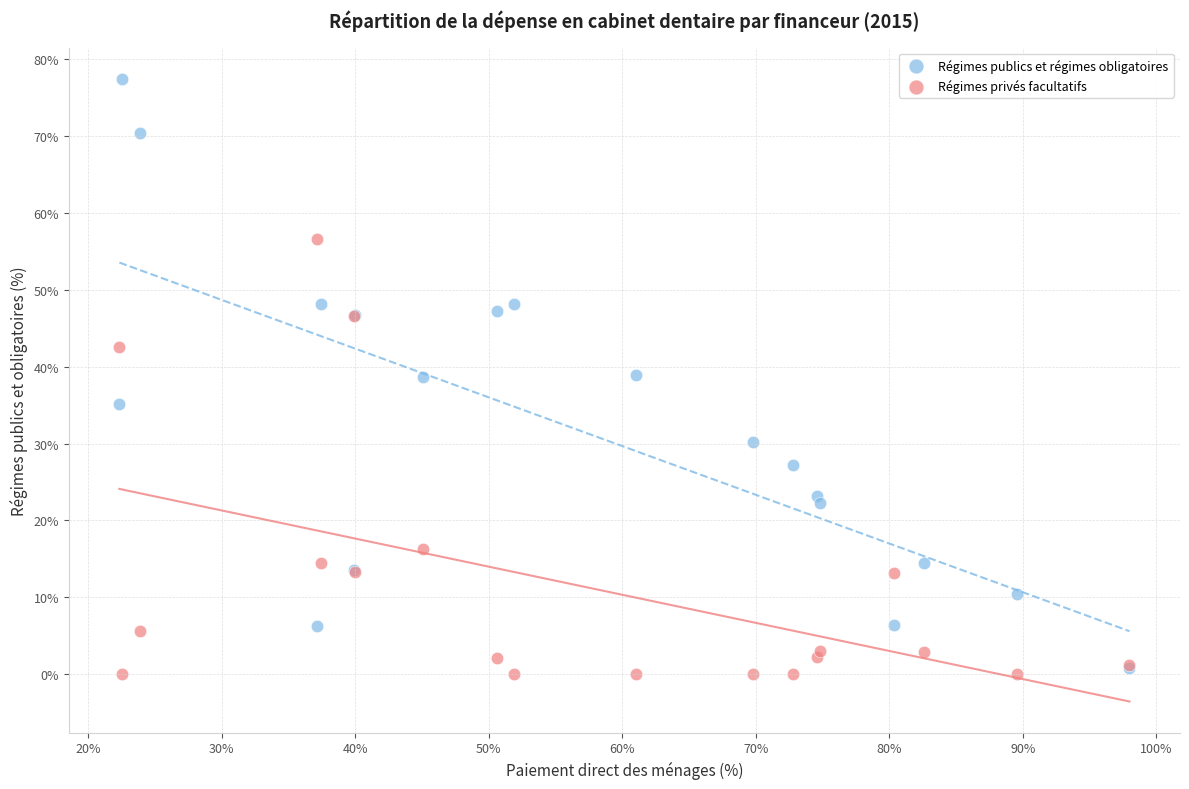

What are all the series names shown in the legend?

Régimes publics et régimes obligatoires, Régimes privés facultatifs